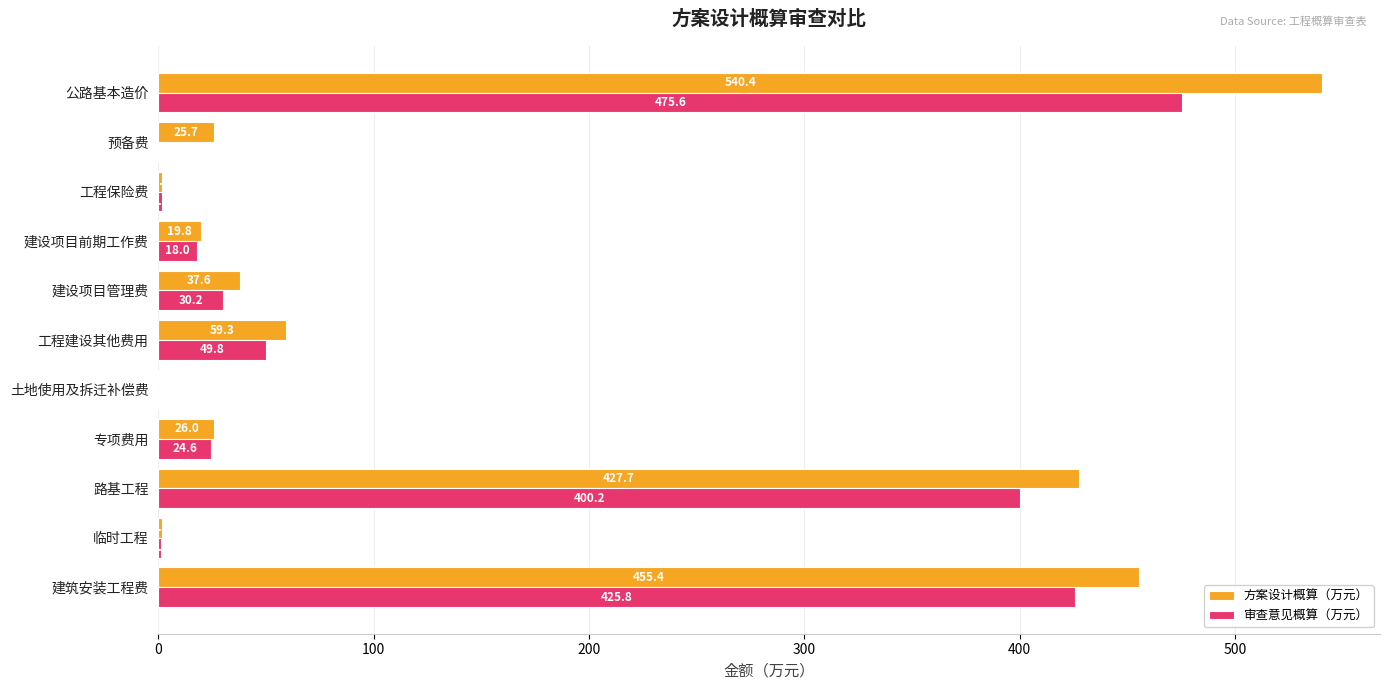

Between 路基工程 and 建设项目前期工作费, which series saw the biggest shift?

方案设计概算（万元）